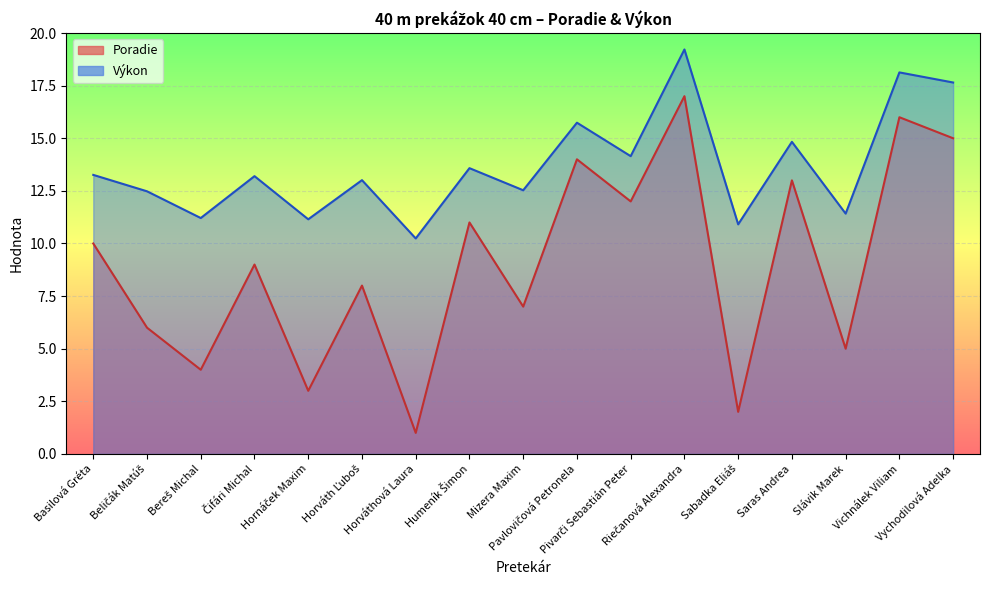

How many interior local valleys does the Výkon series have?

7